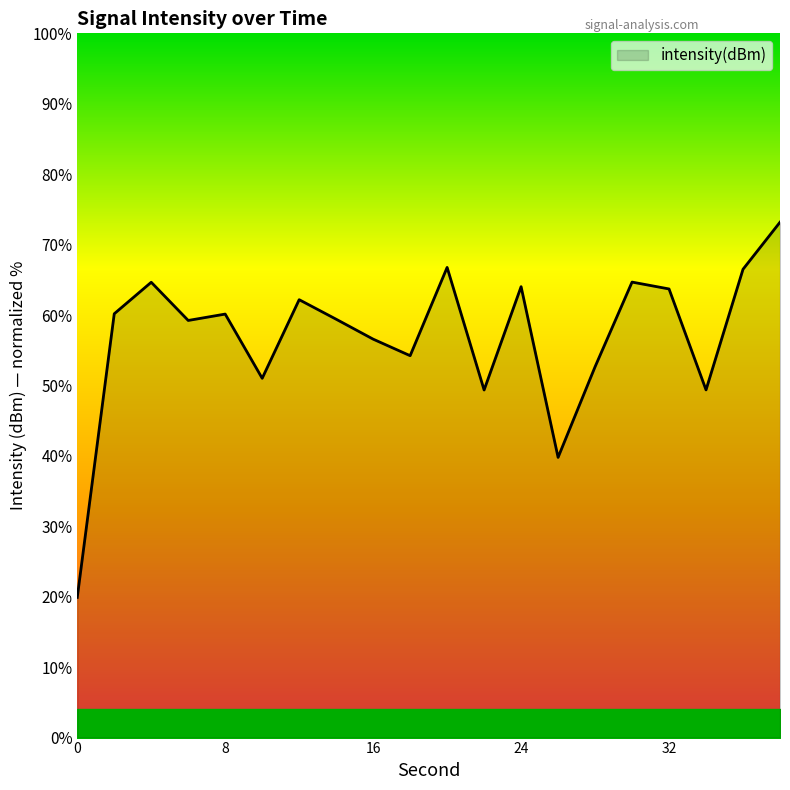

What is the greatest value displayed?

73.2